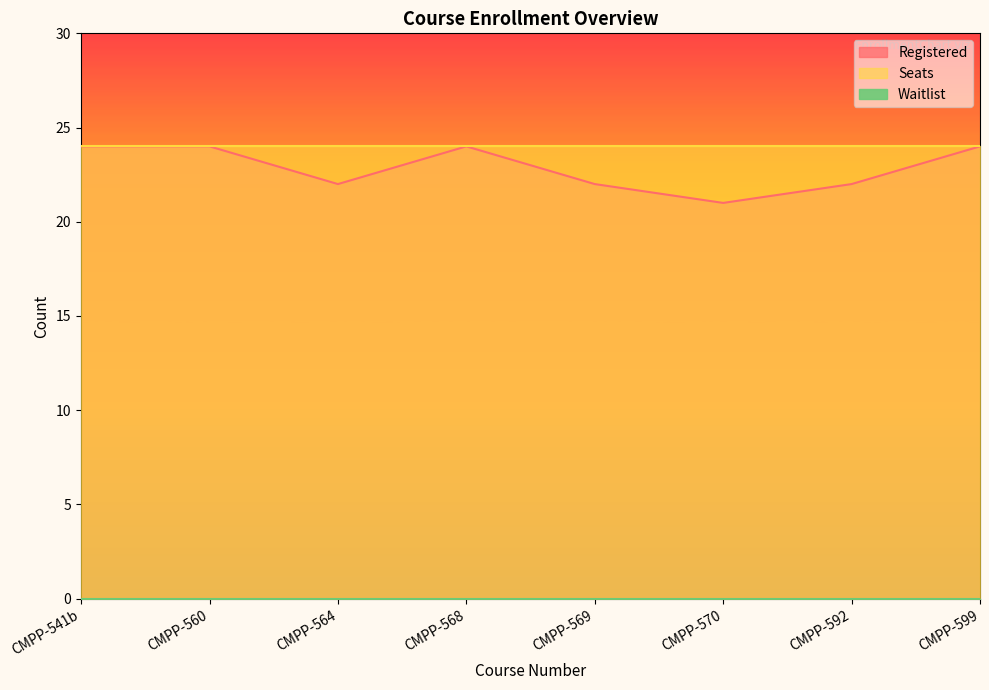

At which category does Registered reach its first local valley?

CMPP-564